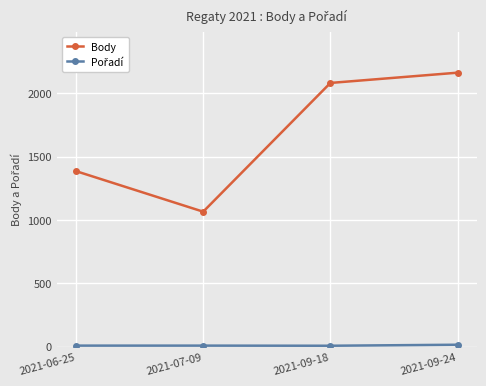

How many interior local valleys does the Body series have?

1